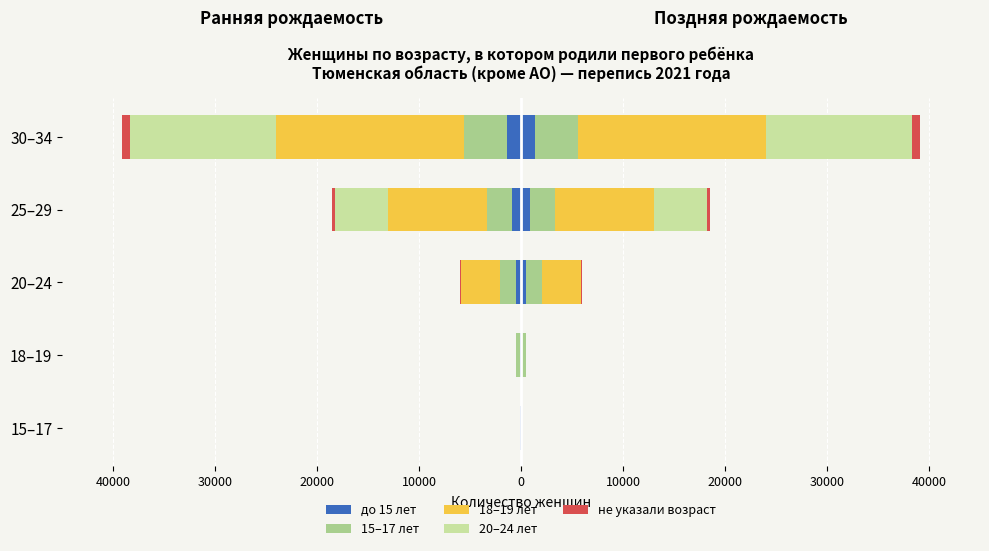

How many bars are there in total?

25